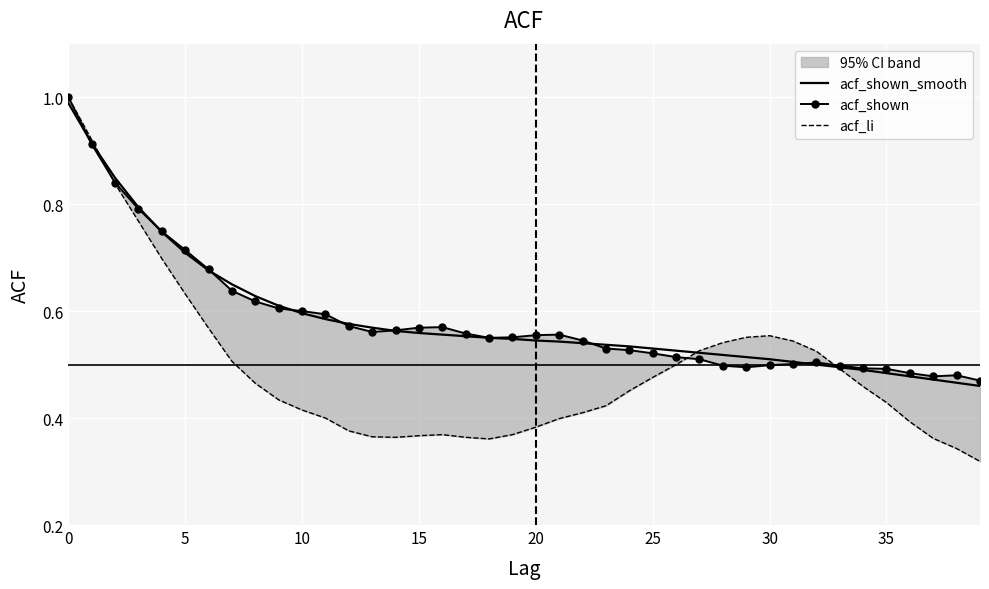

The value of acf_li at 34 is 0.6. True or false?

False